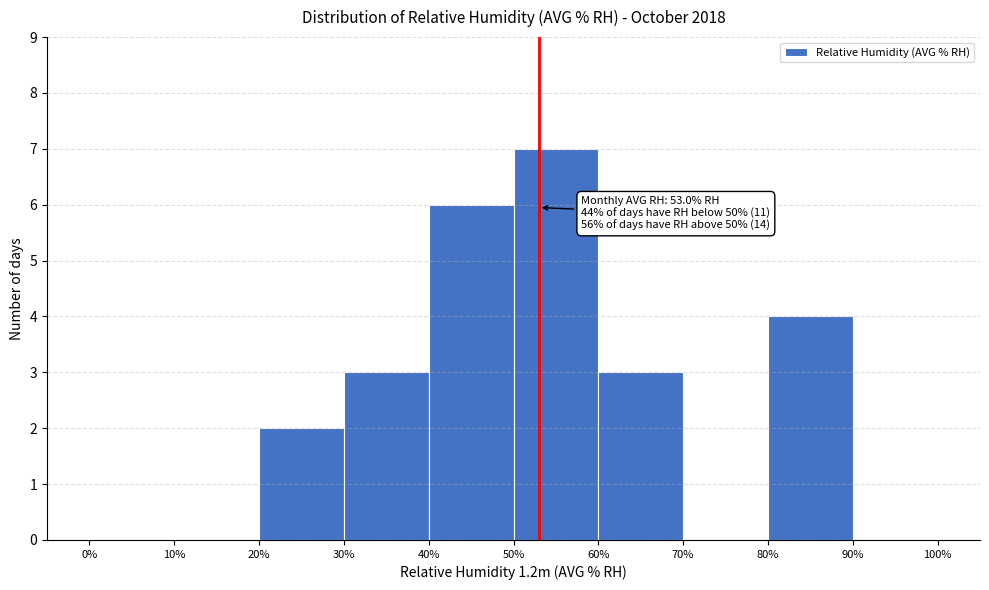

Which range on the x-axis has the tallest bar?

50% to 60%